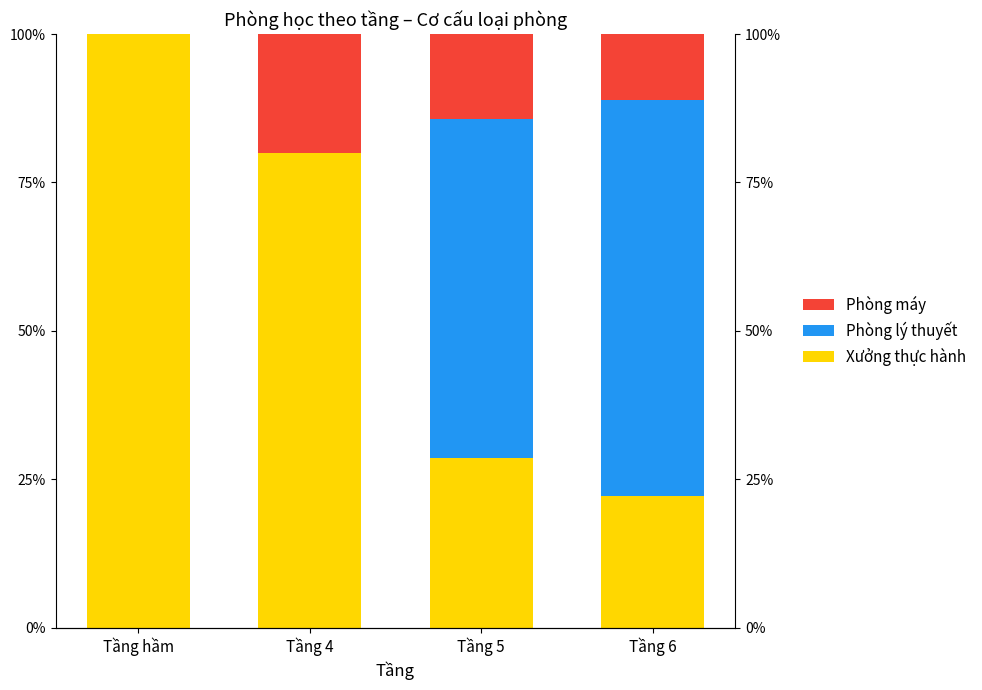

Are the bars horizontal?

No